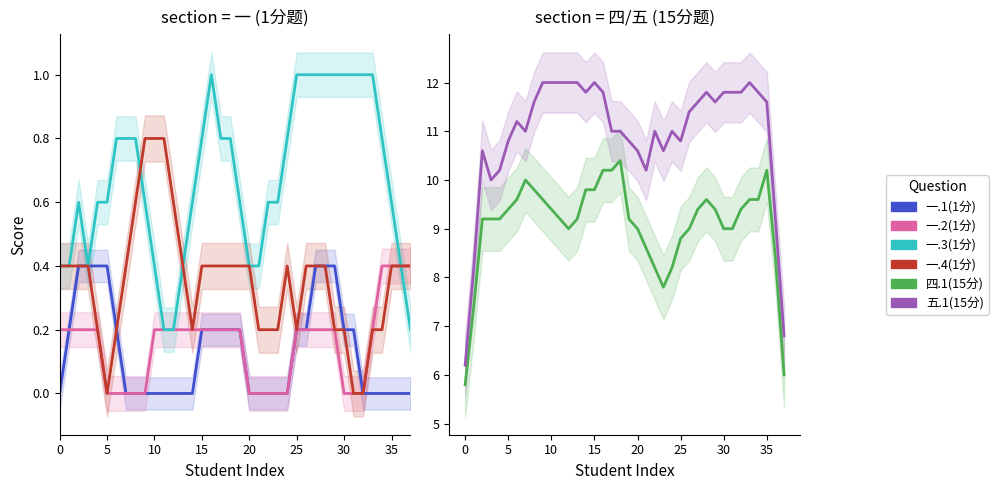

At which category is the sum across all series the highest?

16